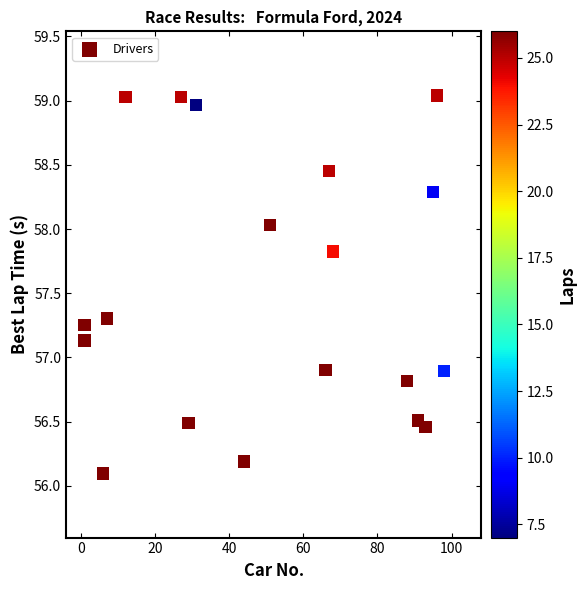

What is the range of X values (max minus min)?

97.0